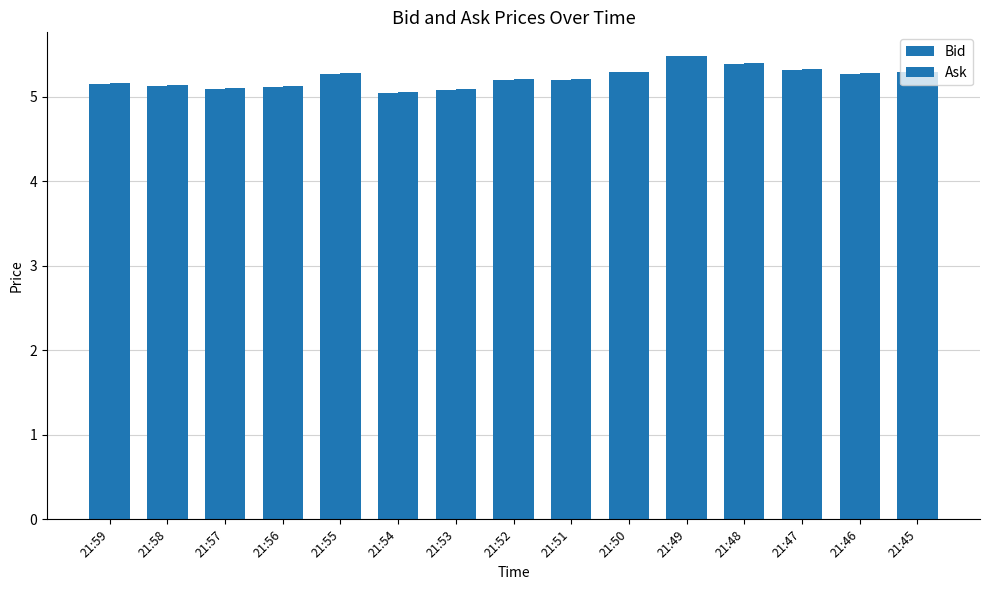

Which series changed the most between 21:55 and 21:54?

Ask